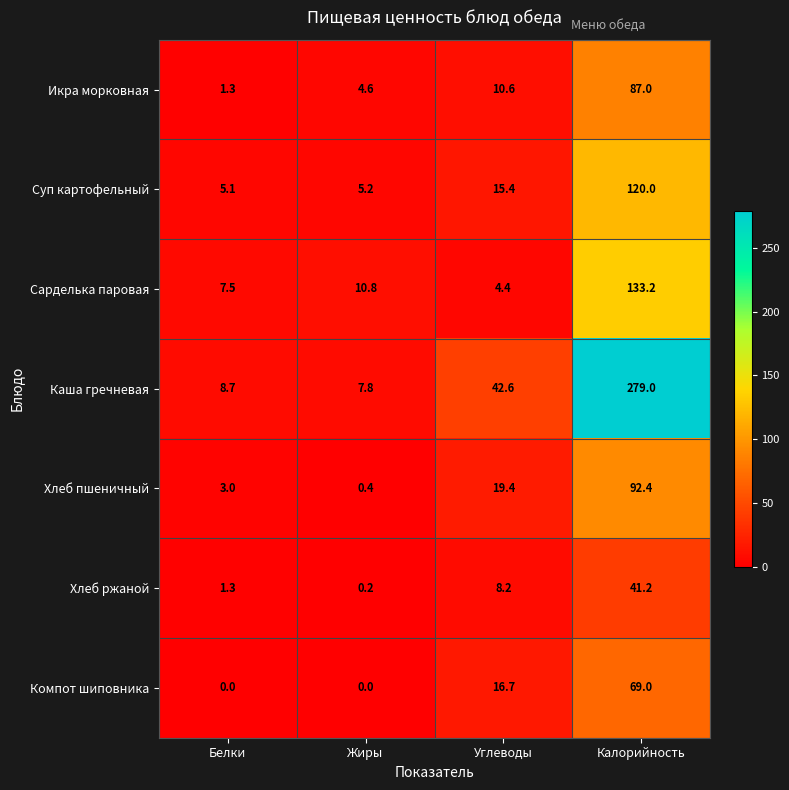

Between Жиры and Углеводы, which series saw the biggest shift?

Каша гречневая